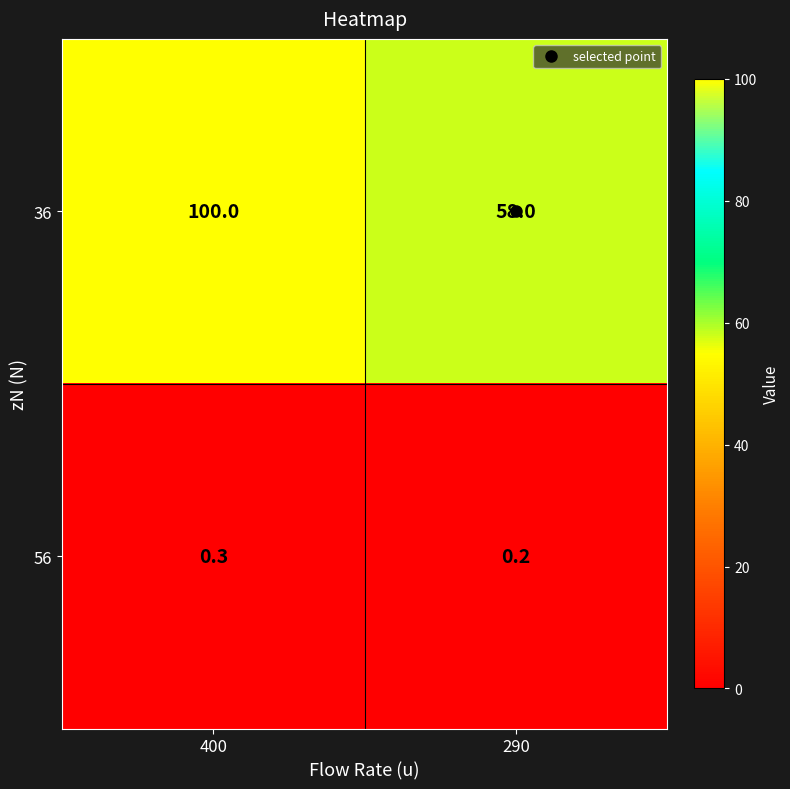

The 36 series shows 100.0 at 400. True or false?

True